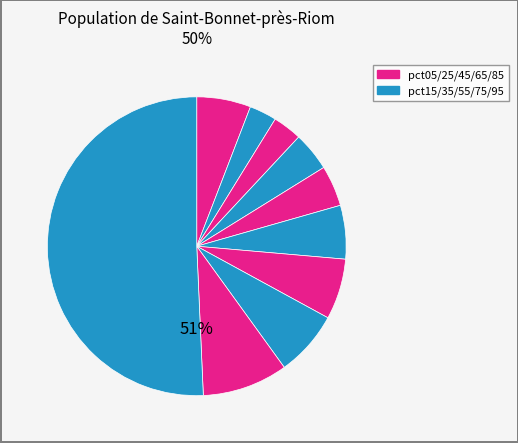

Is there a majority slice in this chart?

Yes